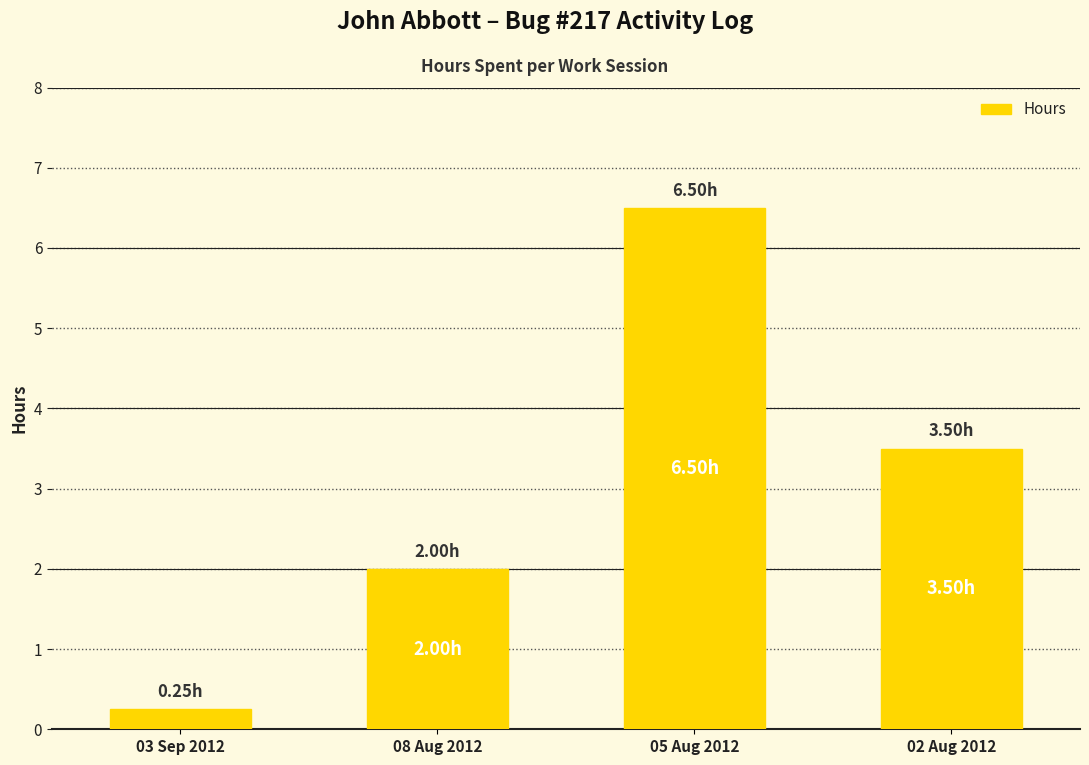

Which has a higher value, 08 Aug 2012 or 02 Aug 2012?

02 Aug 2012